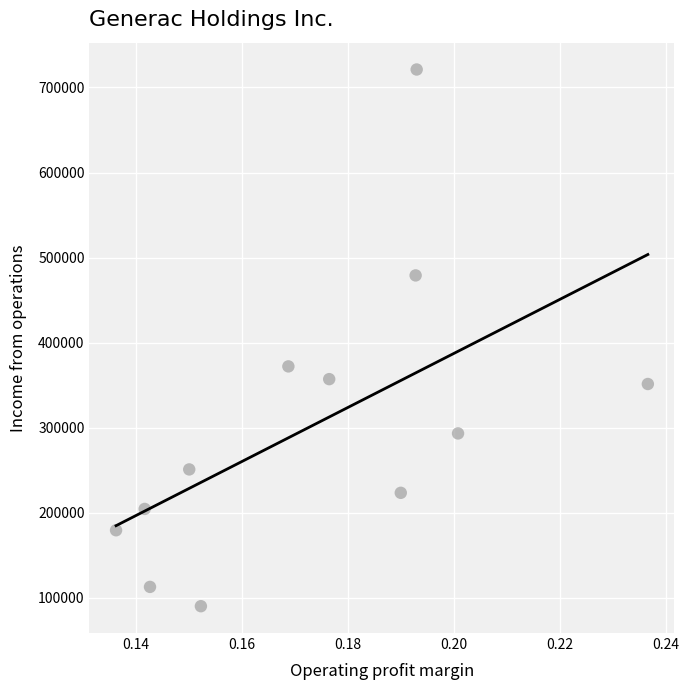

What Y value in the scatter plot is closest to 405716?

372163